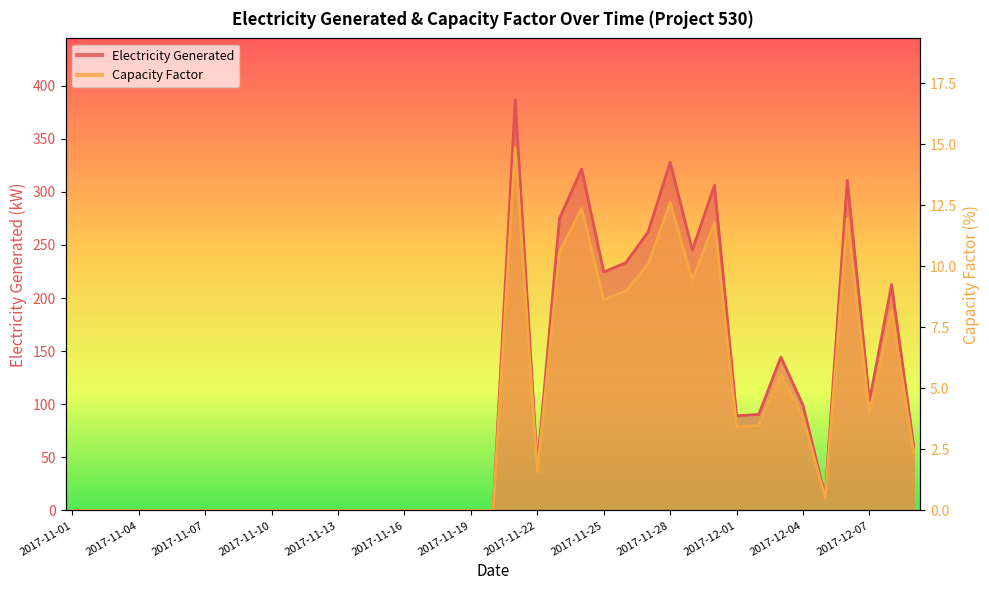

Count the number of data series in this chart.

2